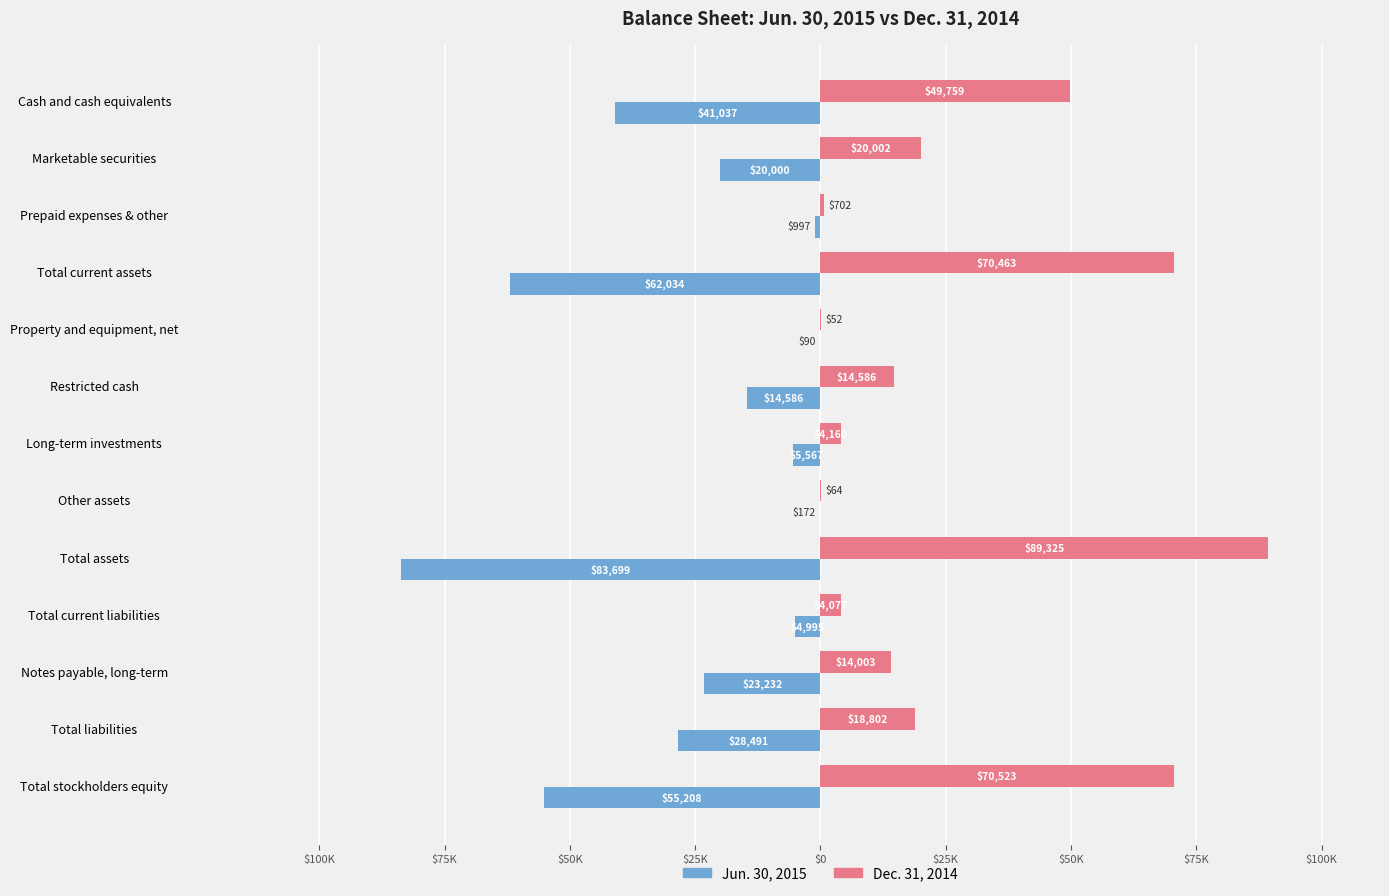

What are all the series names shown in the legend?

Jun. 30, 2015, Dec. 31, 2014